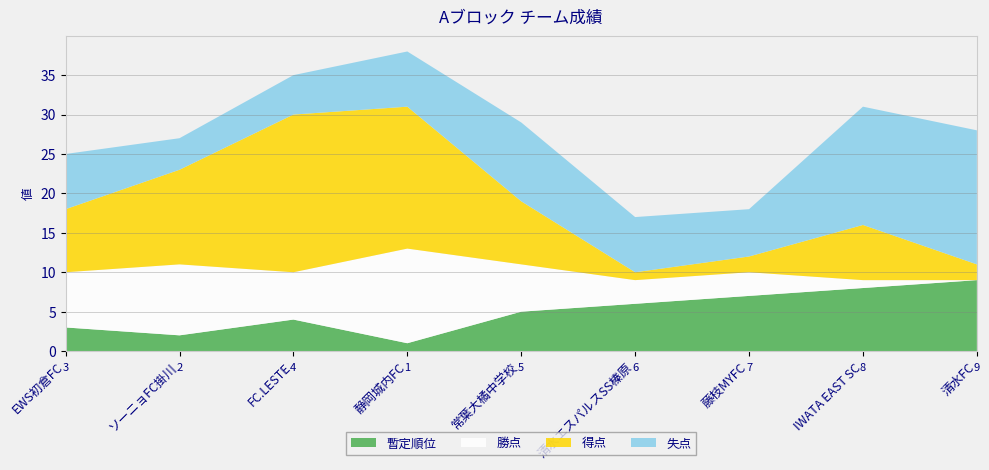

Reading left to right, extract all data points from this chart.

暫定順位: 3	2	4	1	5	6	7	8	9
勝点: 7	9	6	12	6	3	3	1	0
得点: 8	12	20	18	8	1	2	7	2
失点: 7	4	5	7	10	7	6	15	17